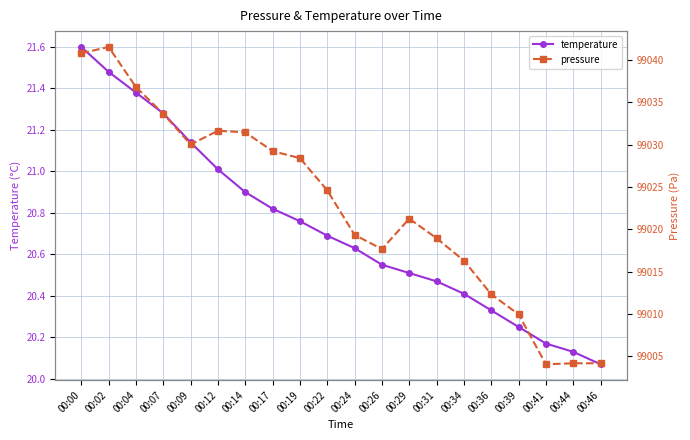

At how many categories does at least one series exceed 79072?

20